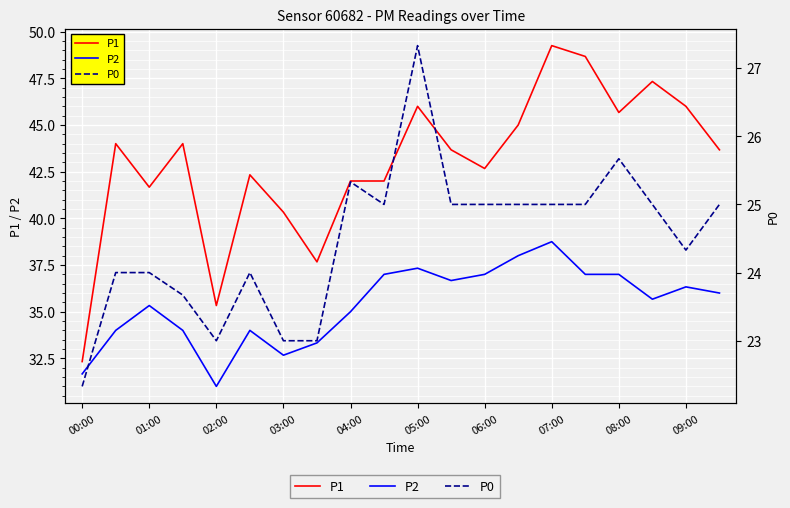

True or false: P2 and P1 cross at least once.

False